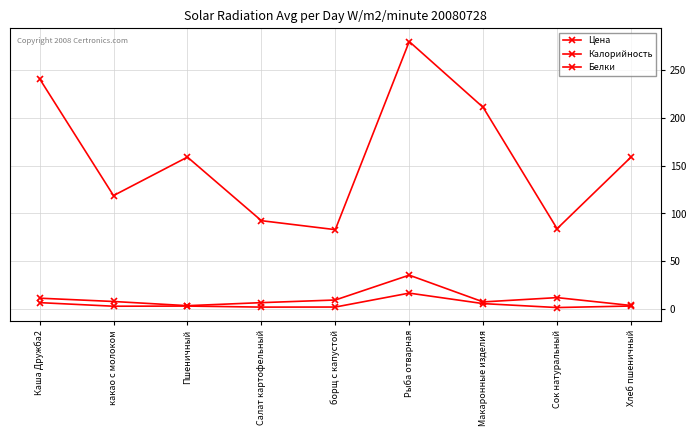

Where is the first local maximum for Цена?

Рыба отварная